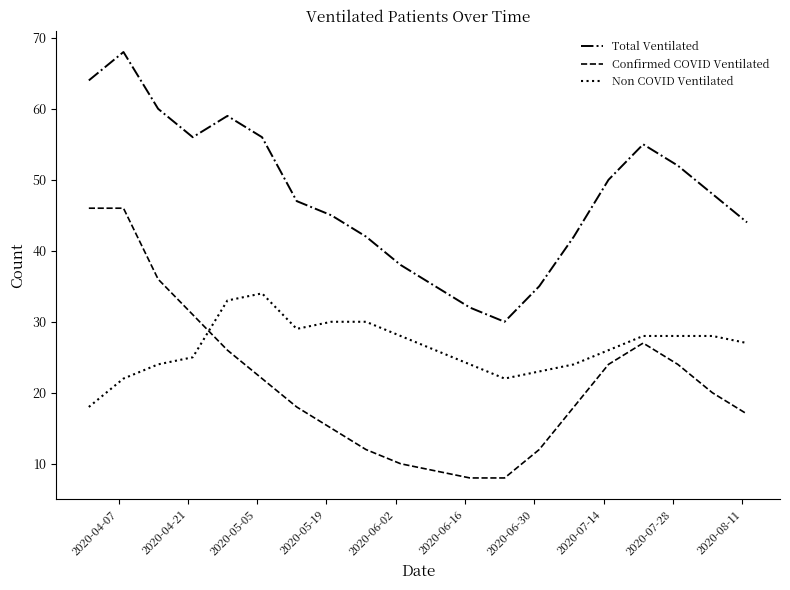

What is the maximum value for Non COVID Ventilated?

34